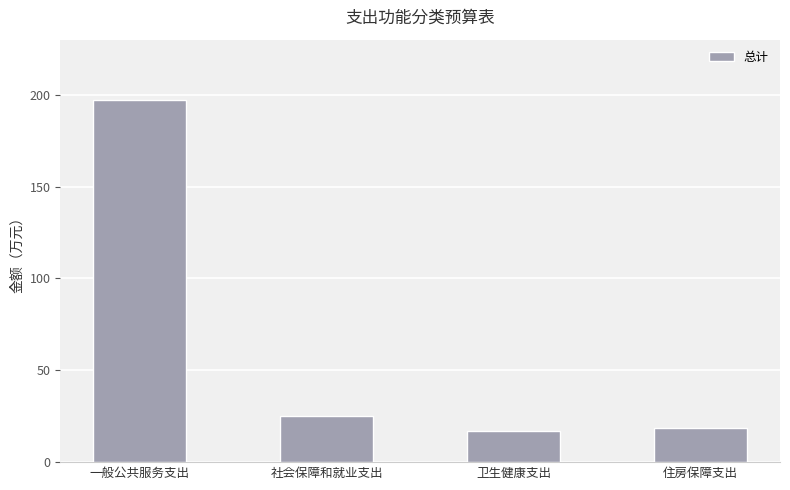

What is the sum of all values?

257.6